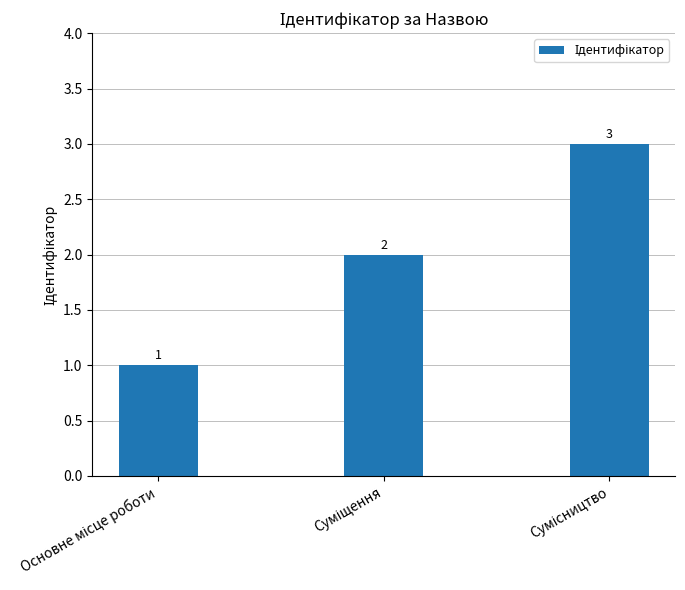

What is the sum of all values?

6